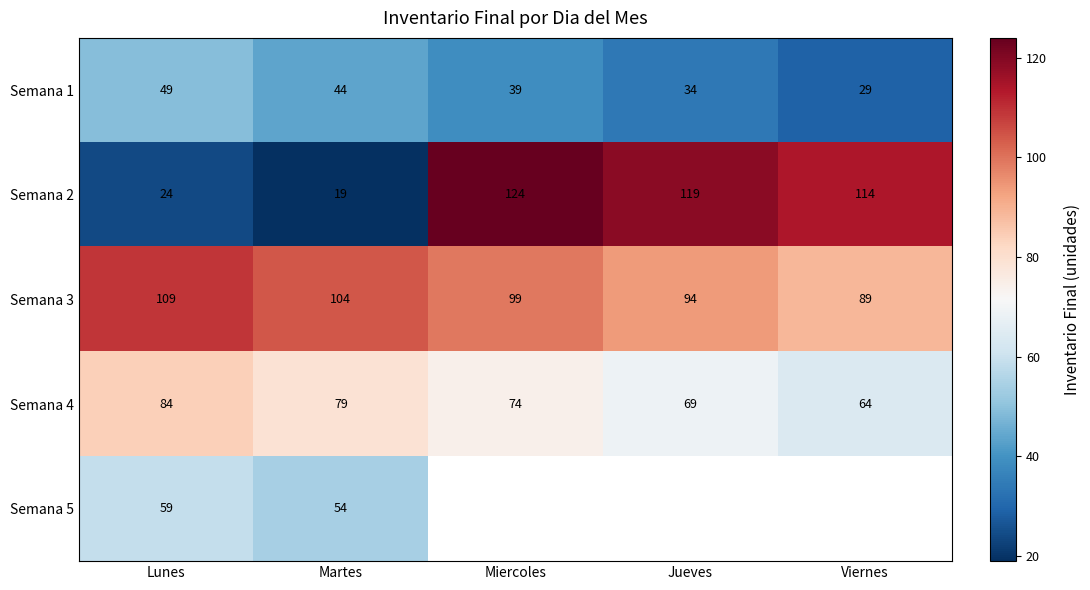

The Semana 4 series shows 109.4 at Jueves. True or false?

False